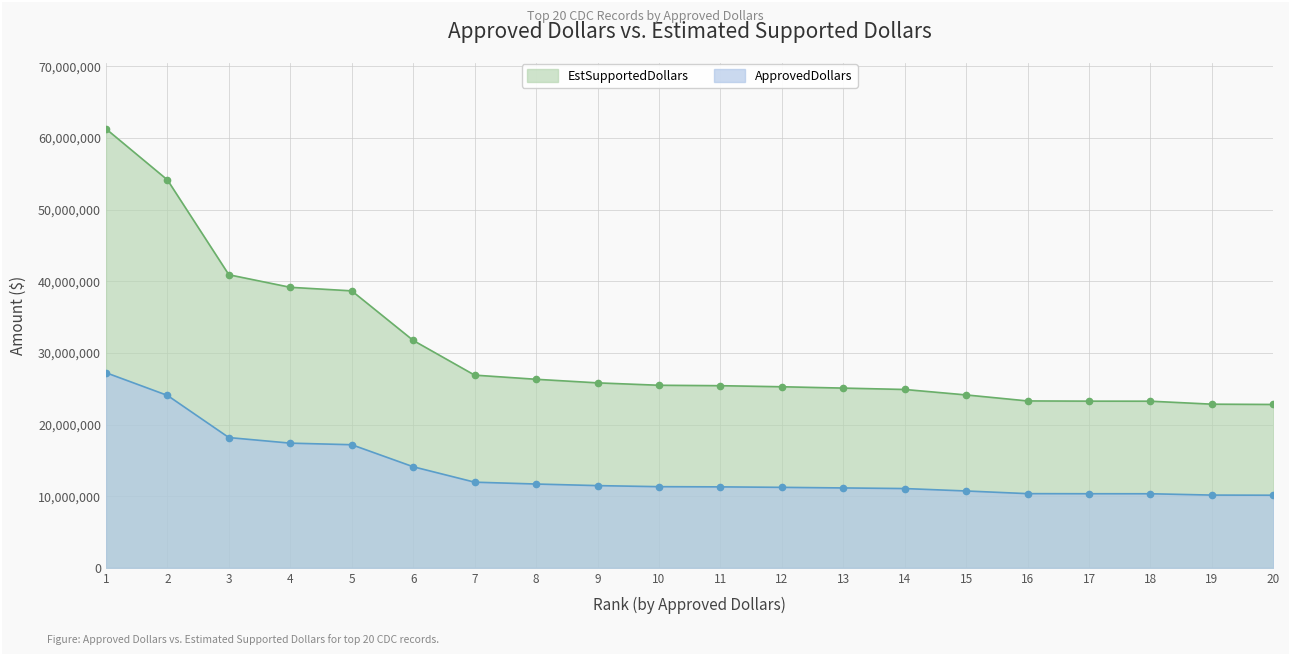

What is the value of the ApprovedDollars point at the 8th from the left?

11699000